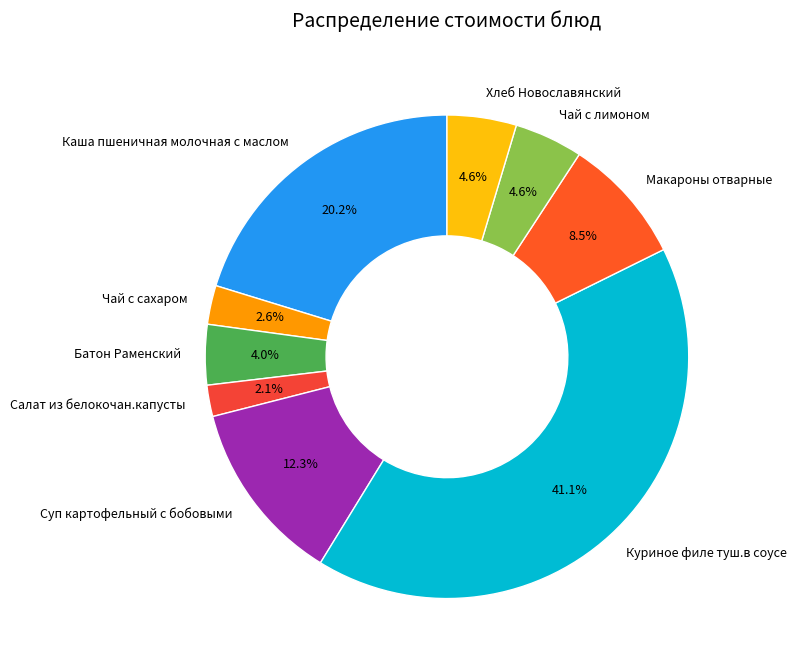

To the nearest percent, what is the difference between the largest and smallest slice percentages?

39%